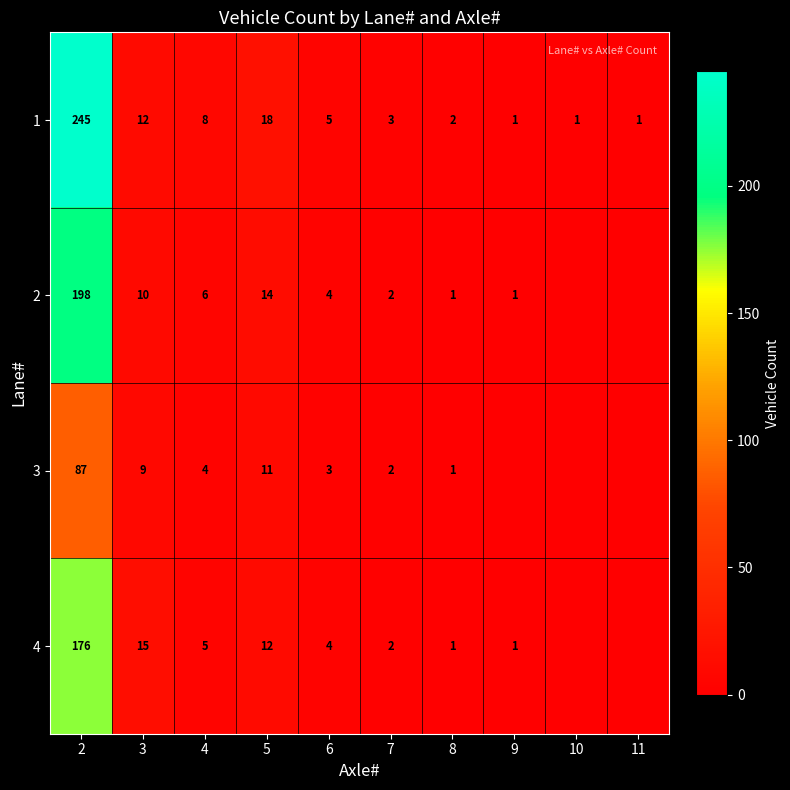

At which label does 1 first exceed 5?

2